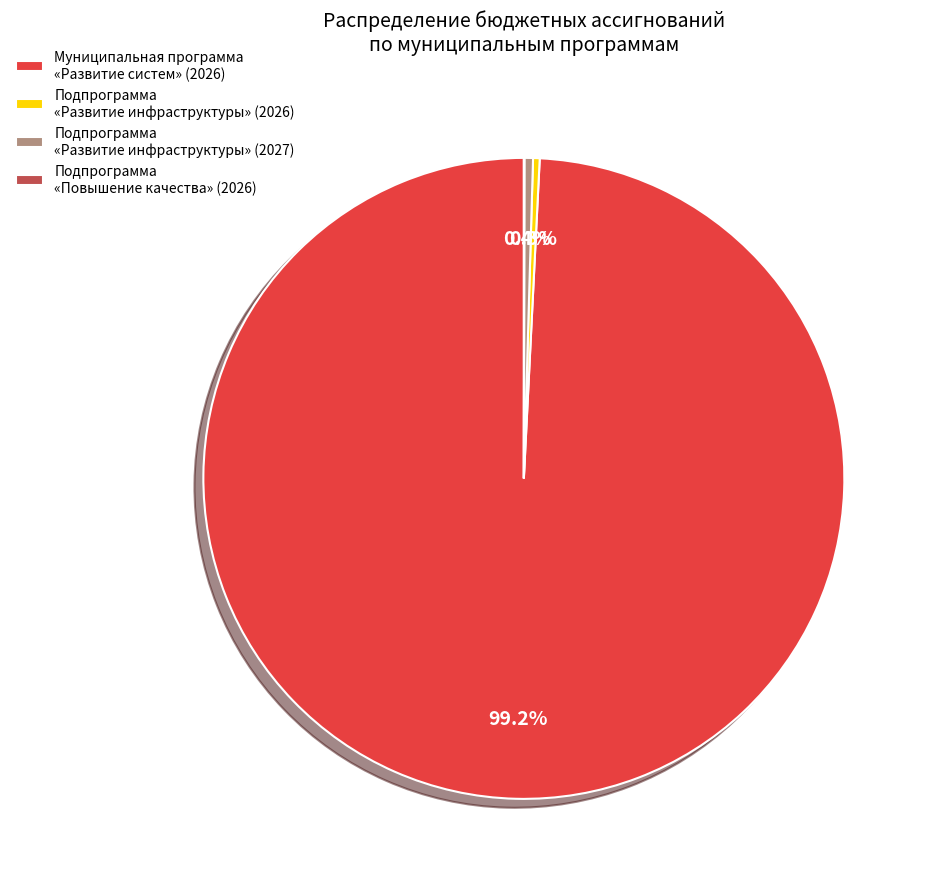

What portion of the pie excludes Подпрограмма «Развитие инфраструктуры» (2027)?

99.6%